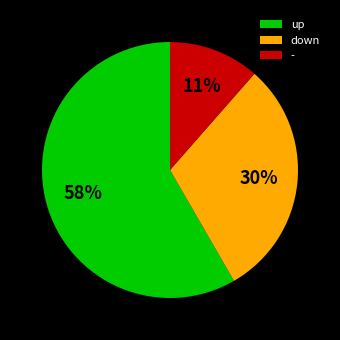

How many segments does this pie chart have?

3